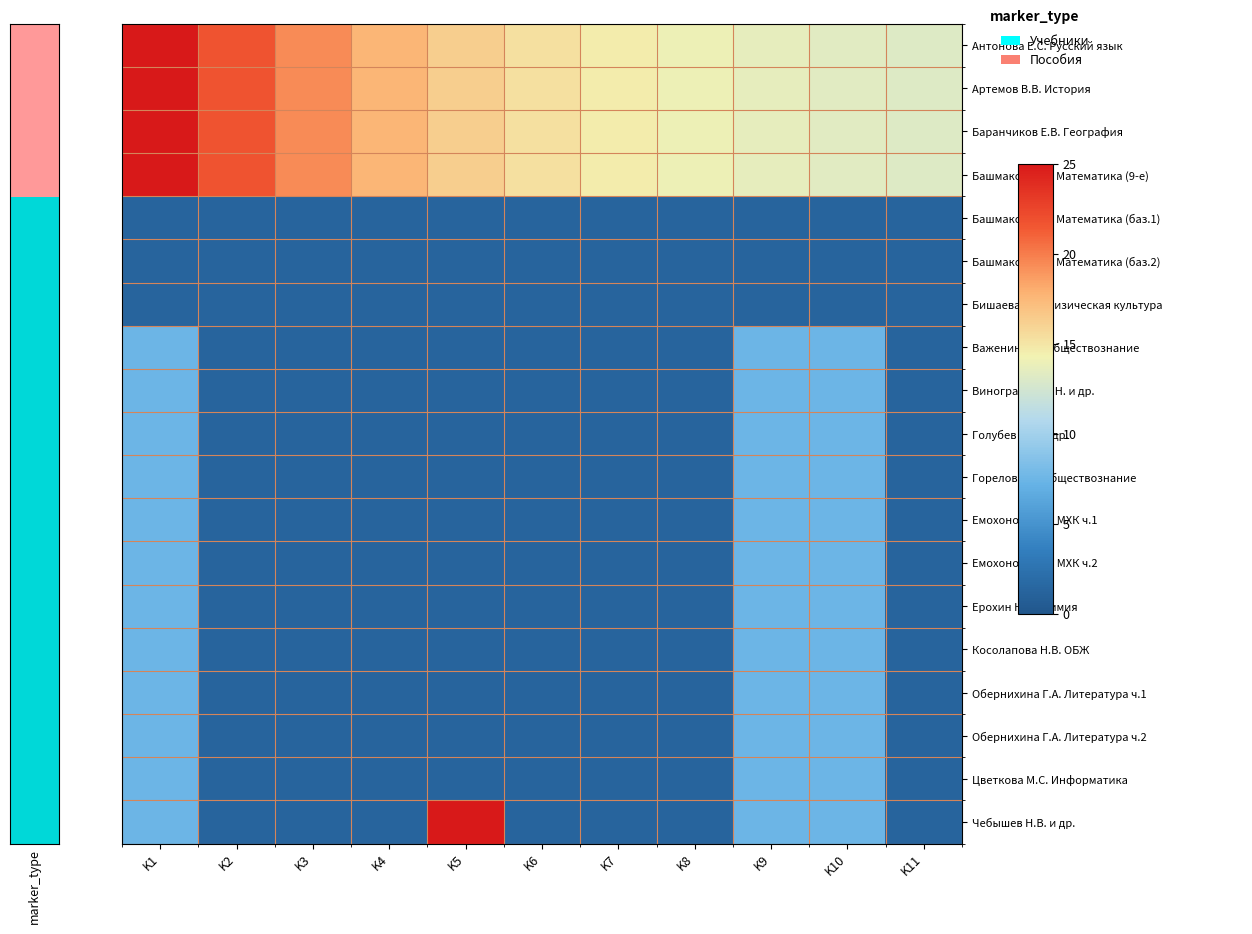

Which series has the largest total across all categories?

Антонова Е.С. Русский язык